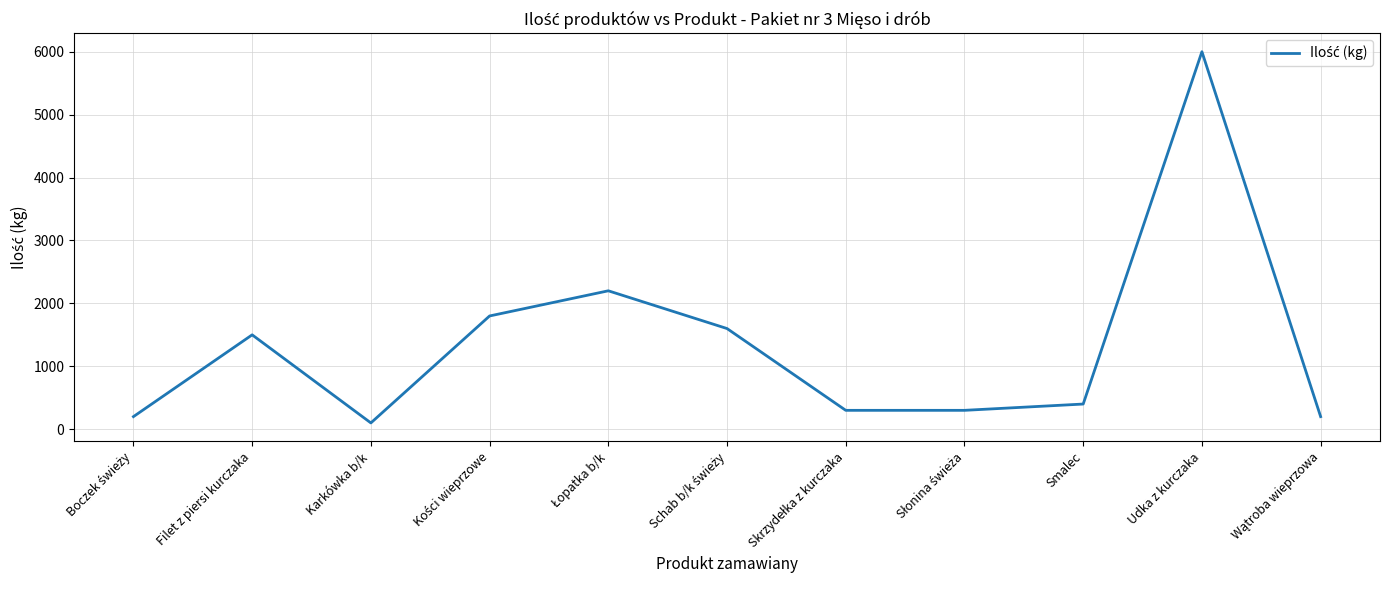

Is it true that the value at Udka z kurczaka is 6000?

True